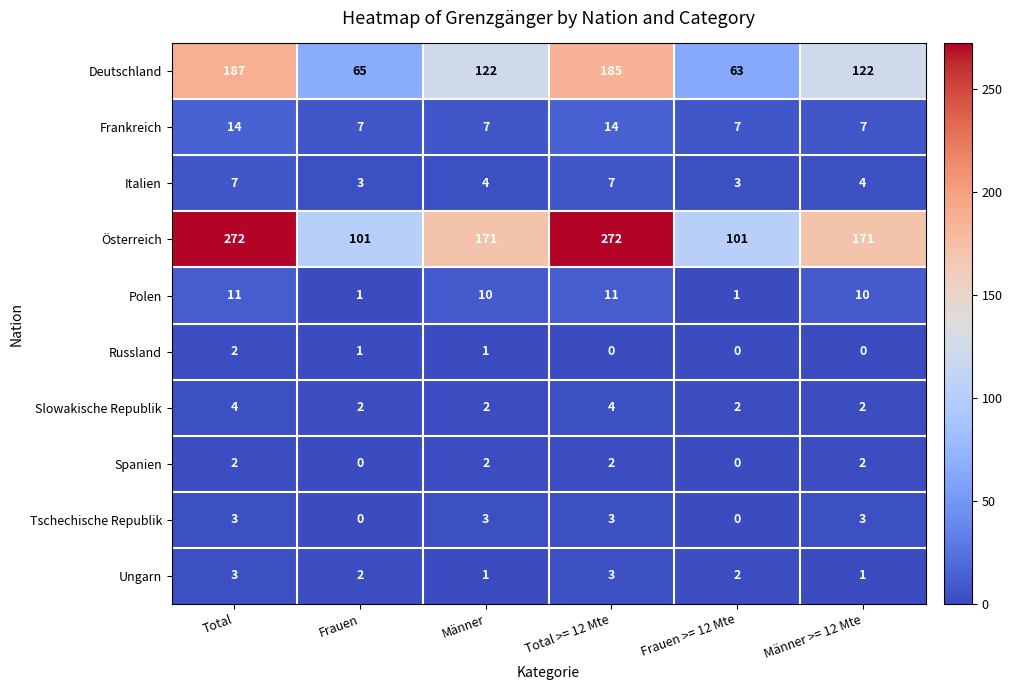

Which series has the largest range (max minus min)?

Österreich